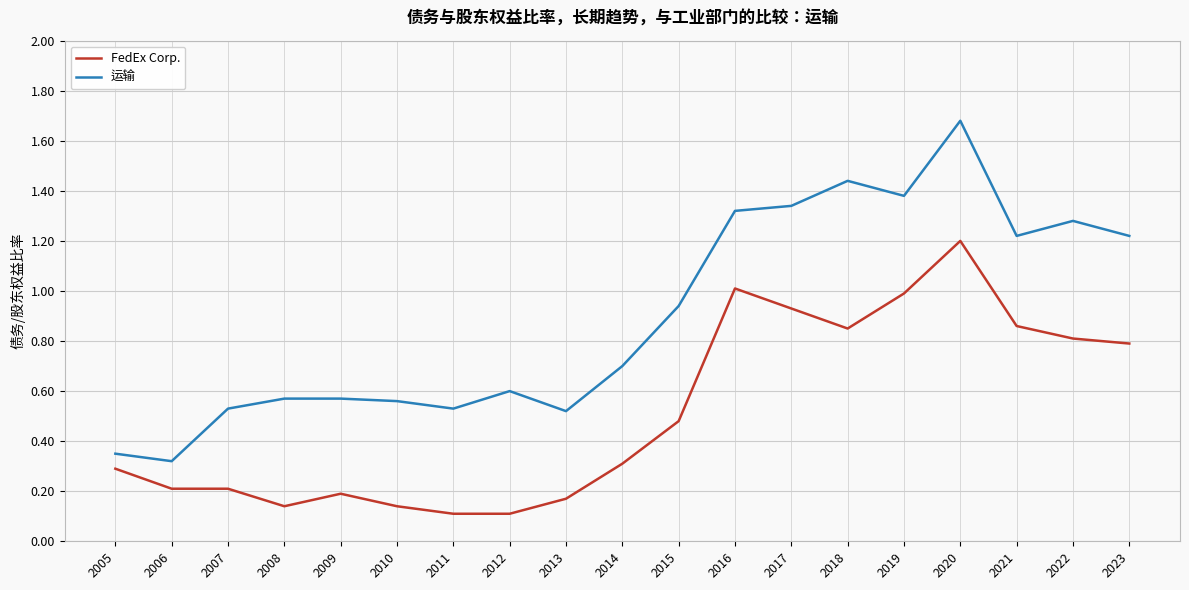

Rank the series by their average value, from lowest to highest.

FedEx Corp., 运输